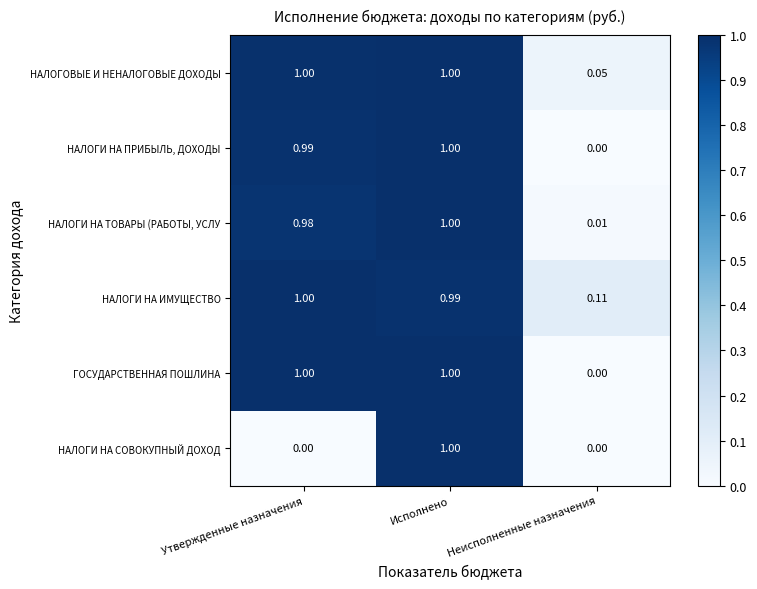

Where is НАЛОГОВЫЕ И НЕНАЛОГОВЫЕ ДОХОДЫ nearest to the value 0?

Неисполненные назначения